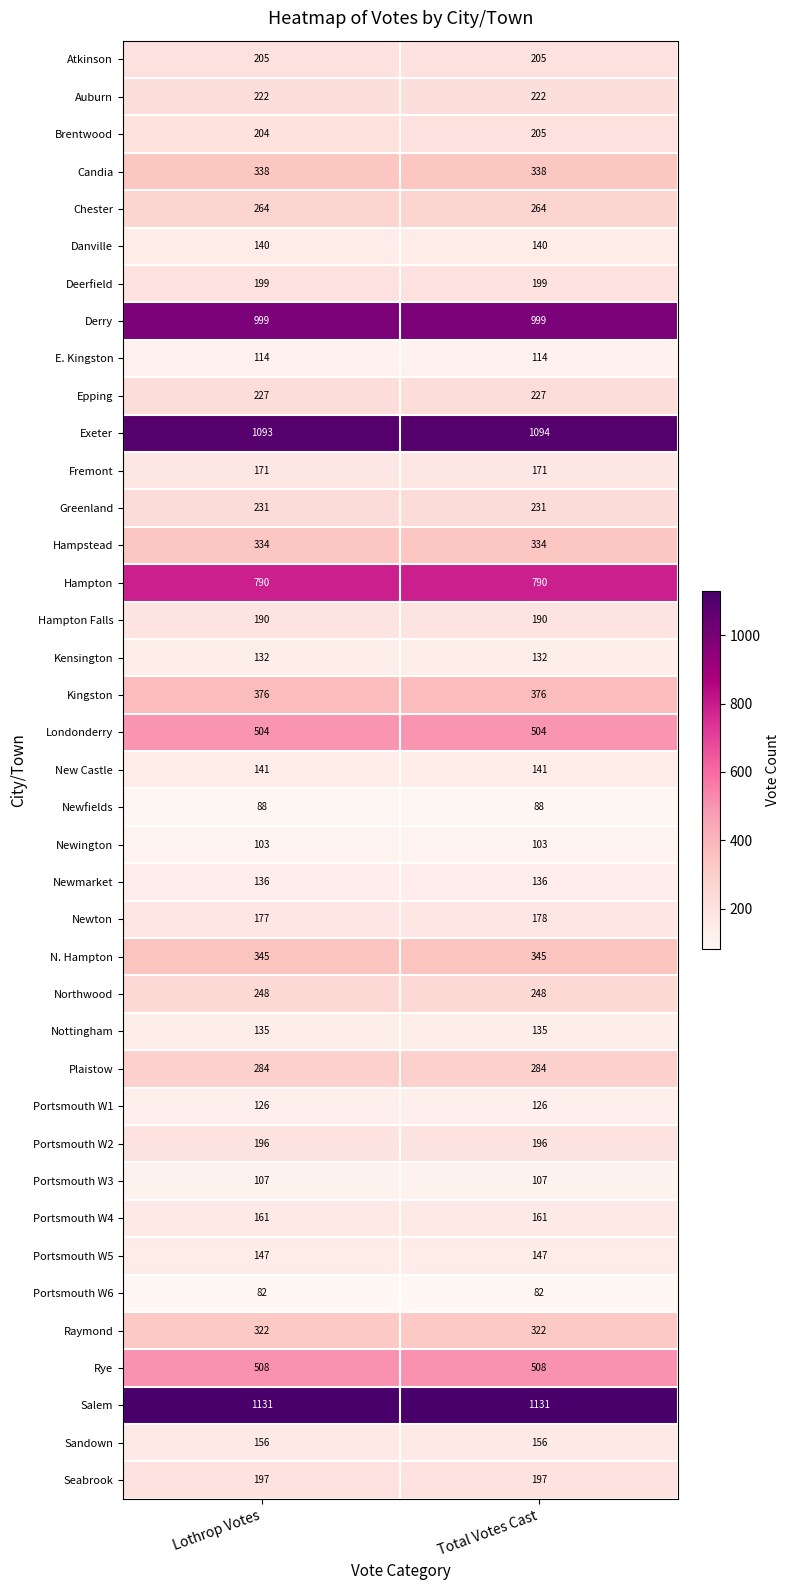

What is the maximum value for E. Kingston?

114